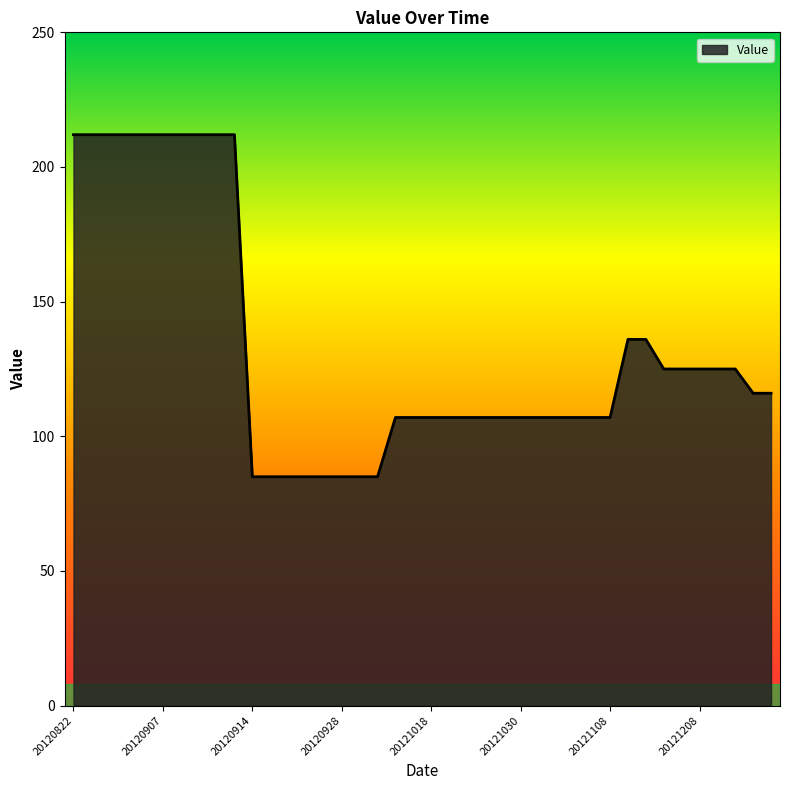

What is the smallest value displayed?

85